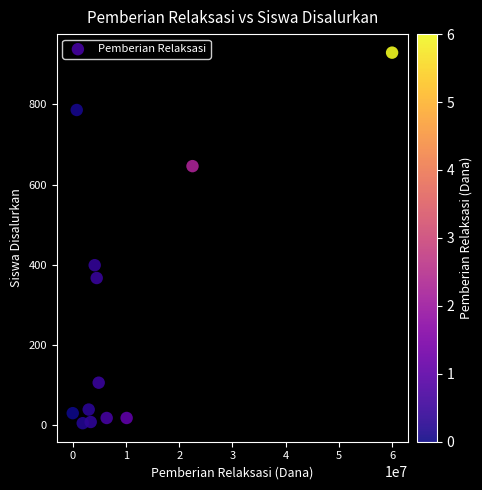

What is the average Y value?

279